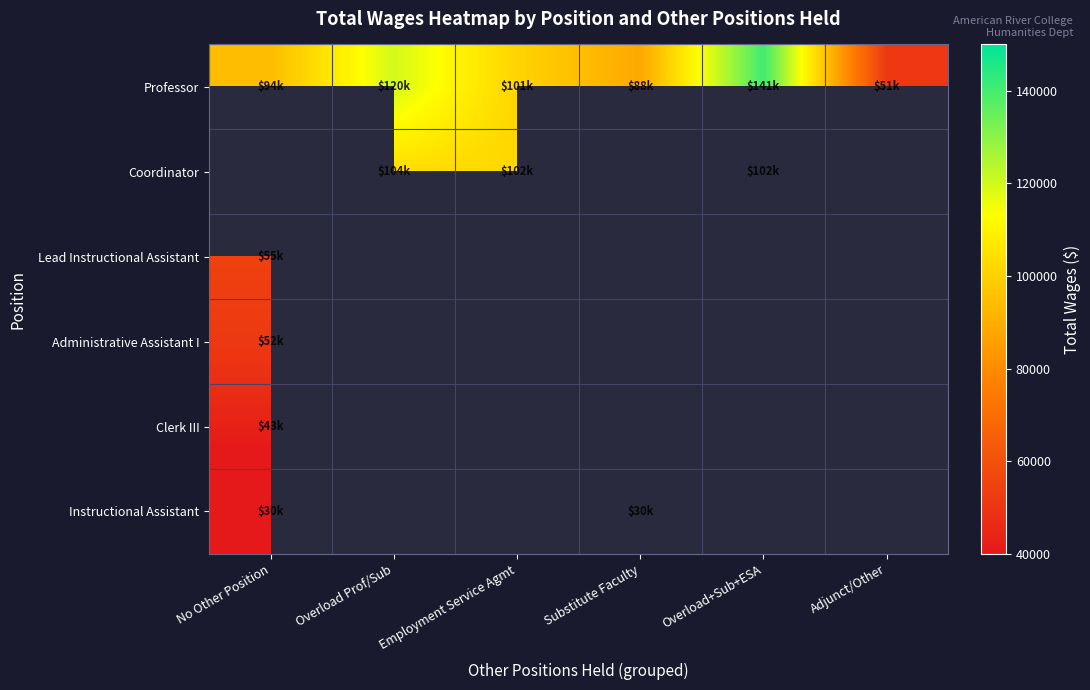

How many positive values does the Administrative Assistant I series have?

1